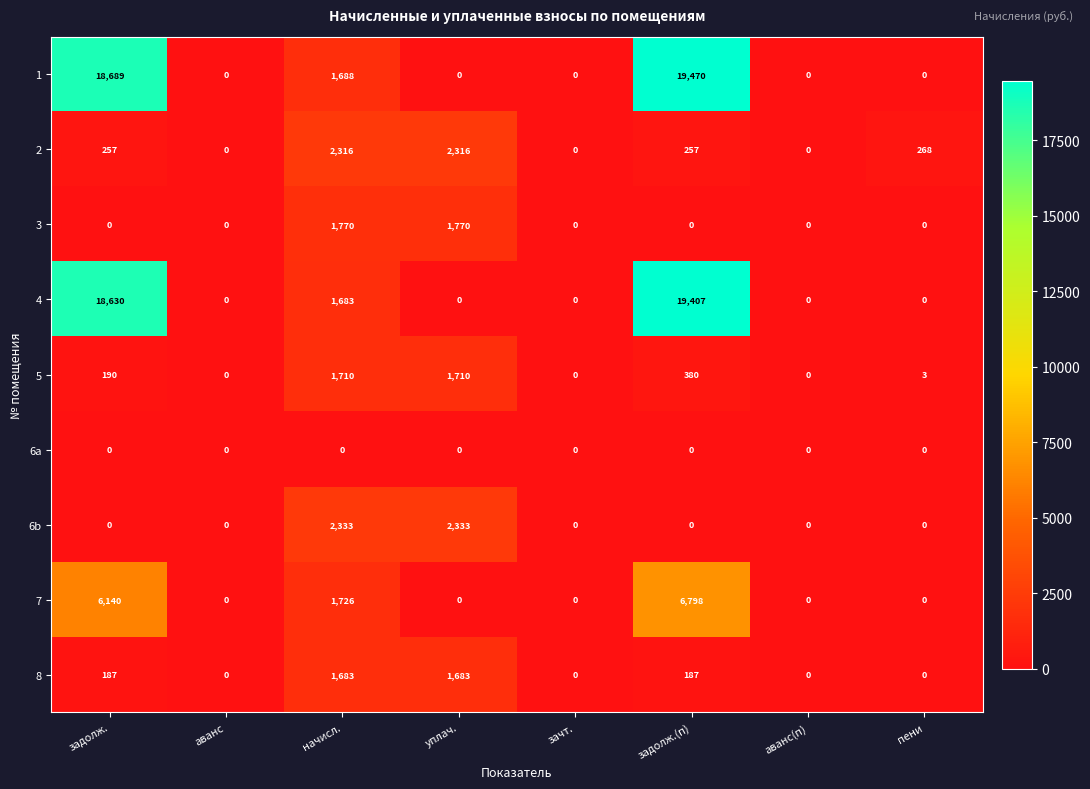

Read the 2 value at начисл..

2316